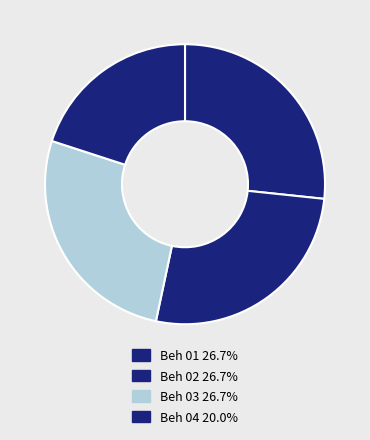

How many segments does this pie chart have?

4